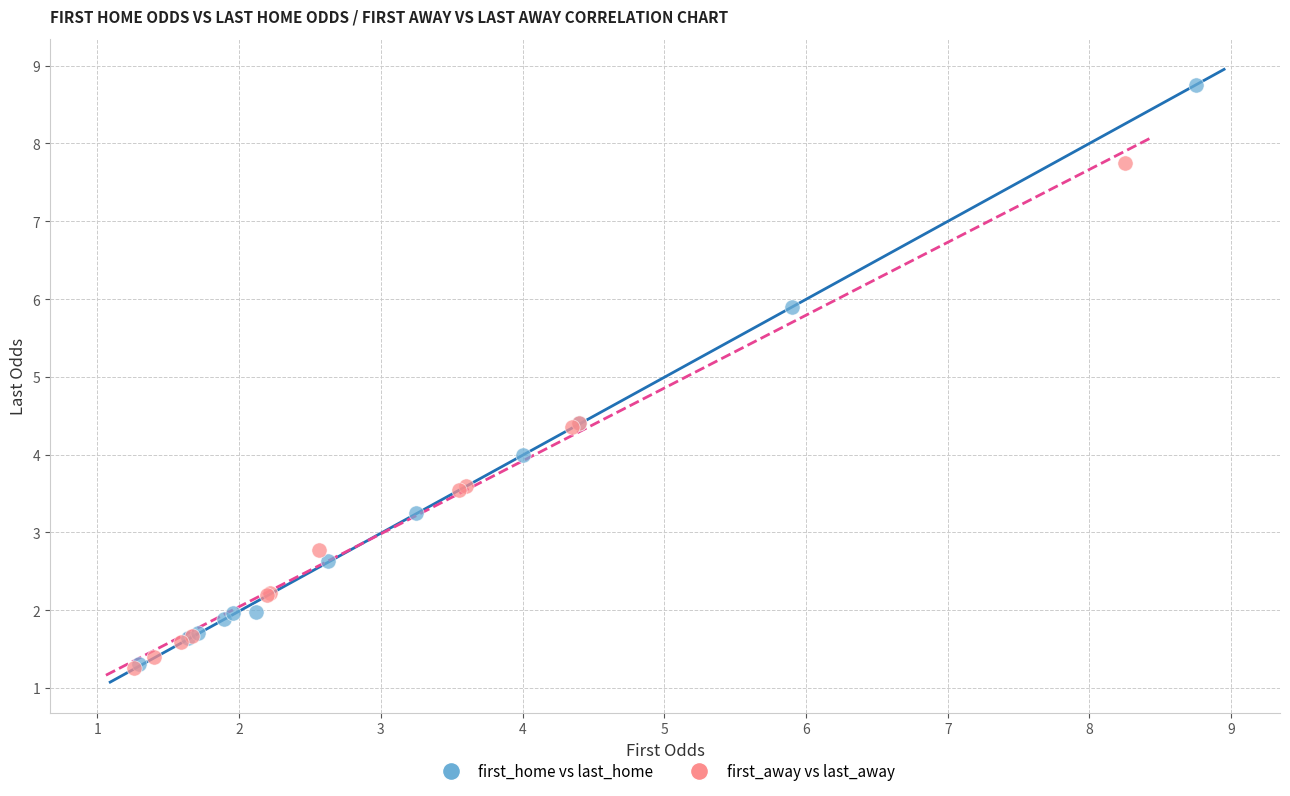

Which series reaches the maximum Y coordinate?

first_home vs last_home